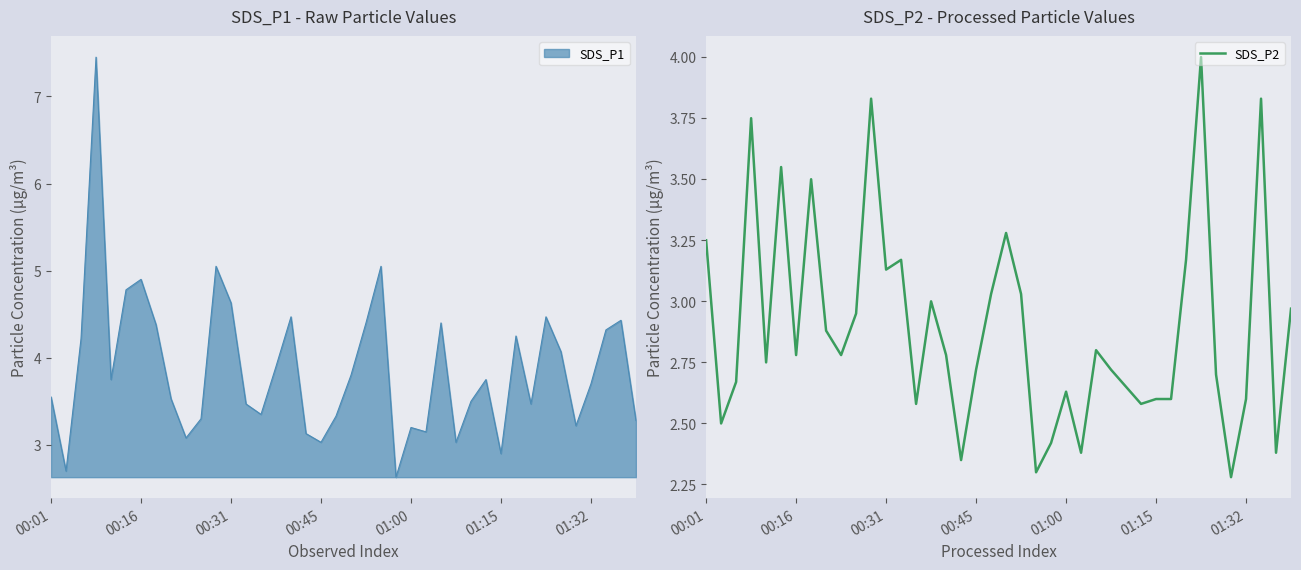

What is the maximum value shown in the chart?

4.0